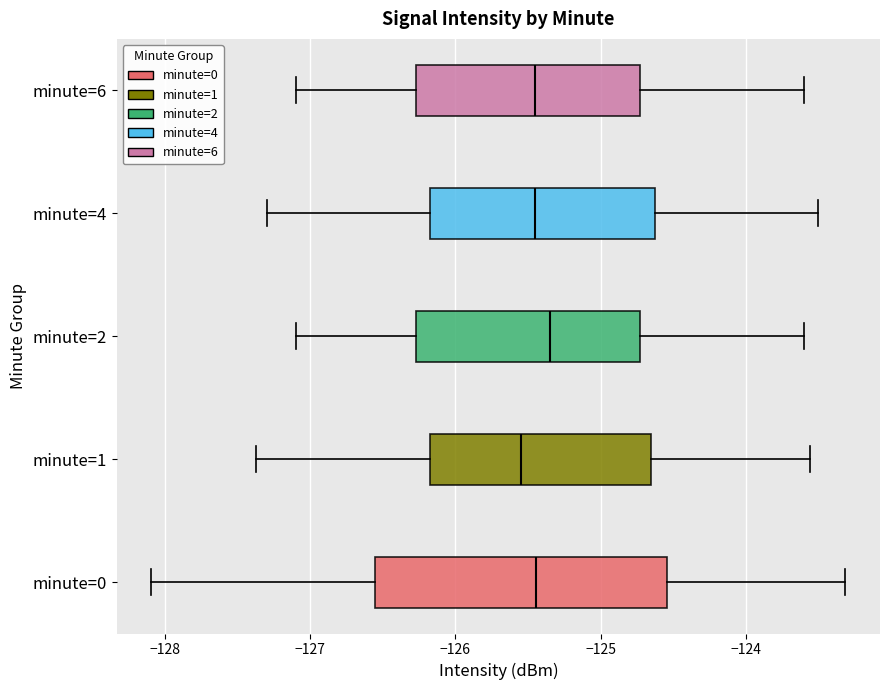

Reading bottom to top, read every box against the x-axis: the position of its median line, the range the box covers, and the ends of its whiskers. The values are not printed on the chart, so give them approximately, as read against the axis.

minute=0: median -125.4, box -126.6 to -124.5, whiskers -128.1 to -123.3
minute=1: median -125.5, box -126.2 to -124.6, whiskers -127.4 to -123.6
minute=2: median -125.3, box -126.3 to -124.7, whiskers -127.1 to -123.6
minute=4: median -125.4, box -126.2 to -124.6, whiskers -127.3 to -123.5
minute=6: median -125.4, box -126.3 to -124.7, whiskers -127.1 to -123.6